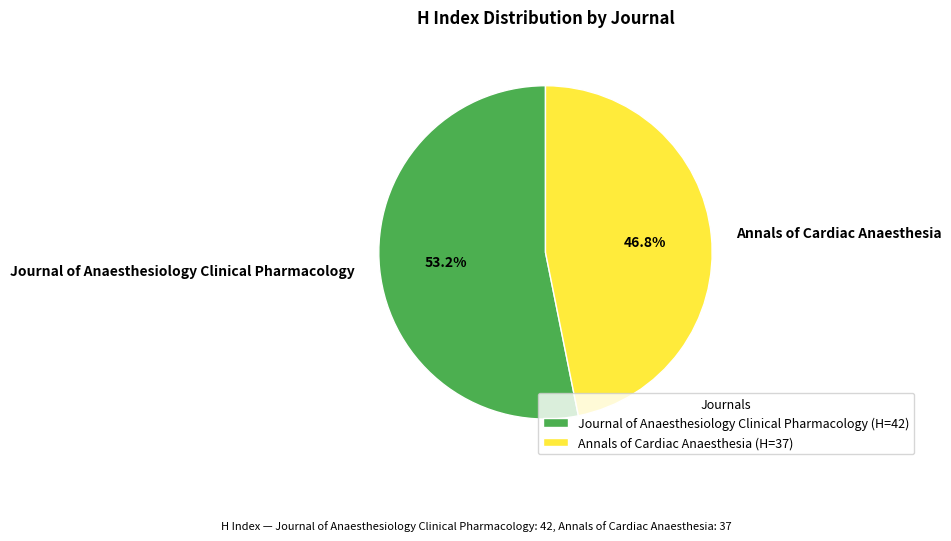

What percentage is the Journal of Anaesthesiology Clinical Pharmacology slice, to the nearest percent?

53%